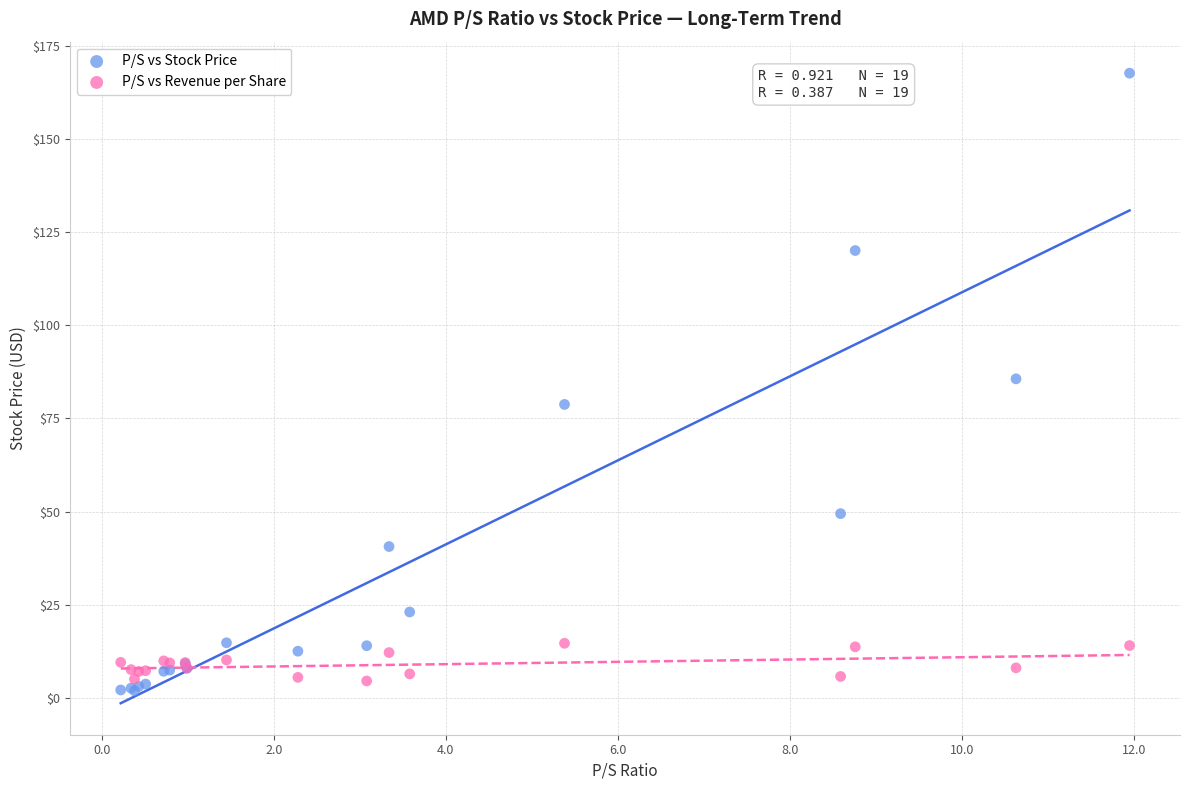

Which series reaches the maximum Y coordinate?

P/S vs Stock Price